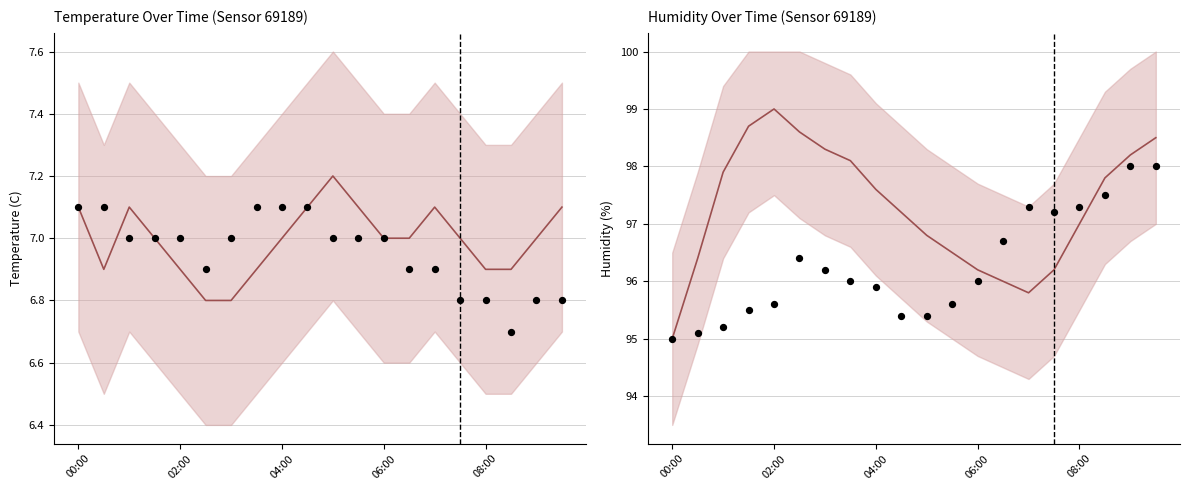

Which series contains the lowest Y value?

temperature_observed